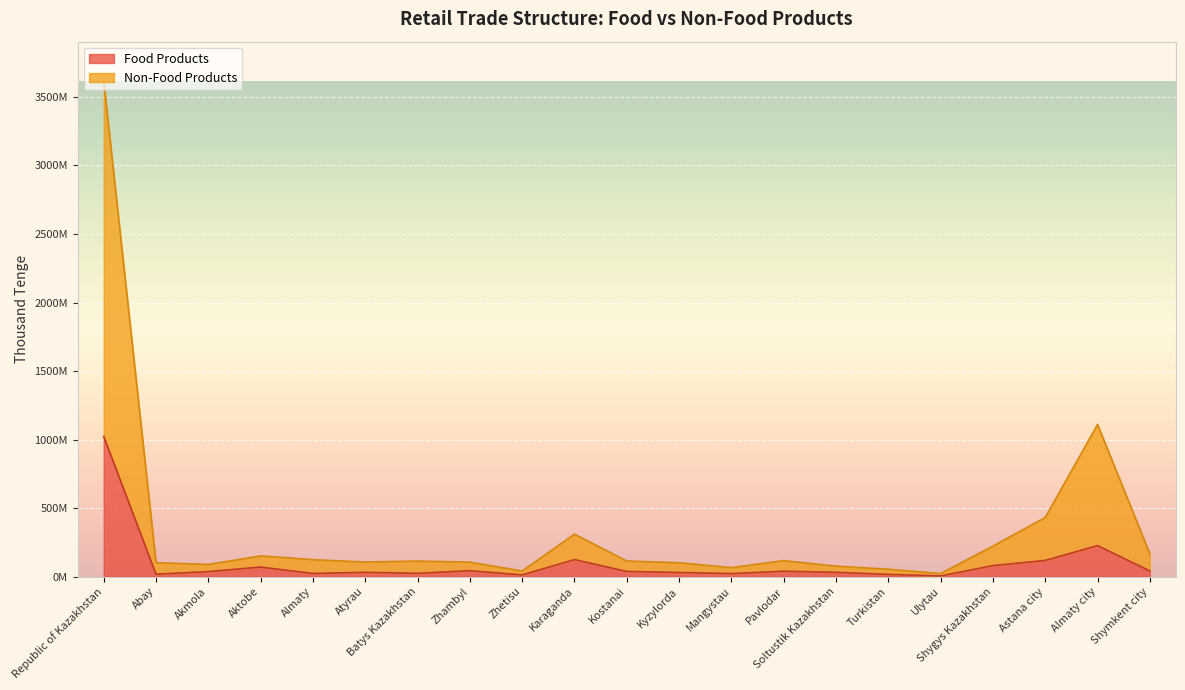

In Non-Food Products (thousand tenge), how many points are higher than both neighbors (excluding endpoints)?

5